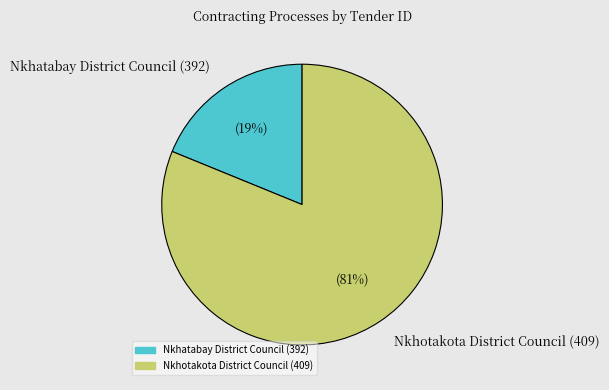

Is the sum of Nkhotakota District Council (409) and Nkhatabay District Council (392) greater than half?

Yes